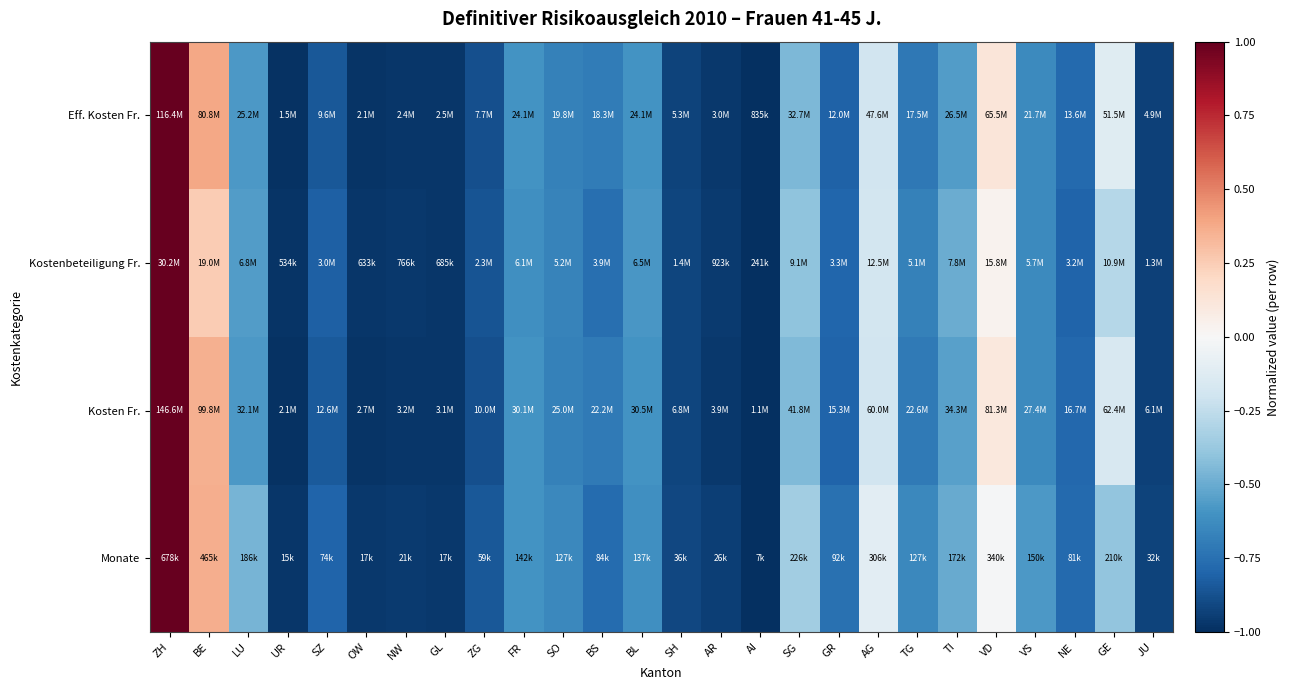

How many series are shown in this chart?

4